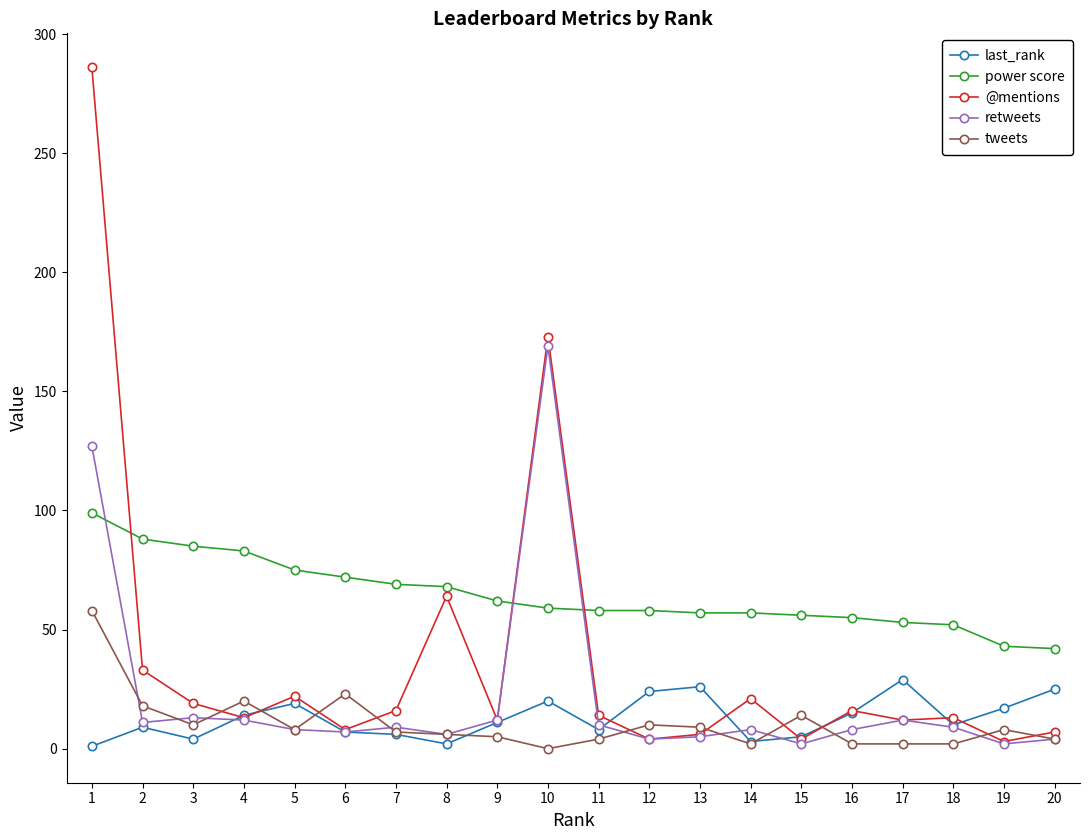

At how many categories does at least one series exceed 205?

1